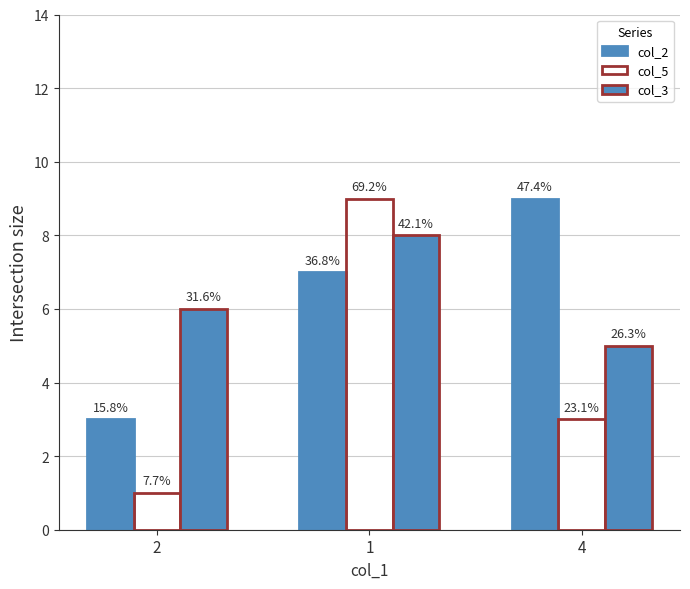

Reading left to right, list all the values displayed in this chart.

col_2: 2=3	1=7	4=9
col_5: 2=1	1=9	4=3
col_3: 2=6	1=8	4=5